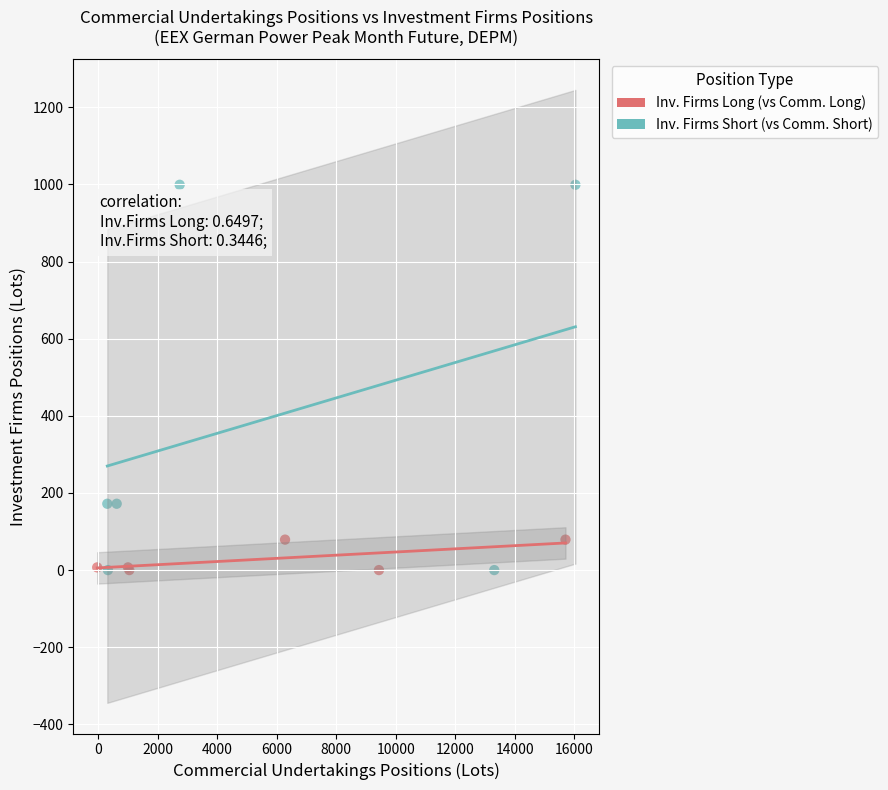

What are all the series names shown in the legend?

Inv. Firms Long (vs Comm. Long), Inv. Firms Short (vs Comm. Short)